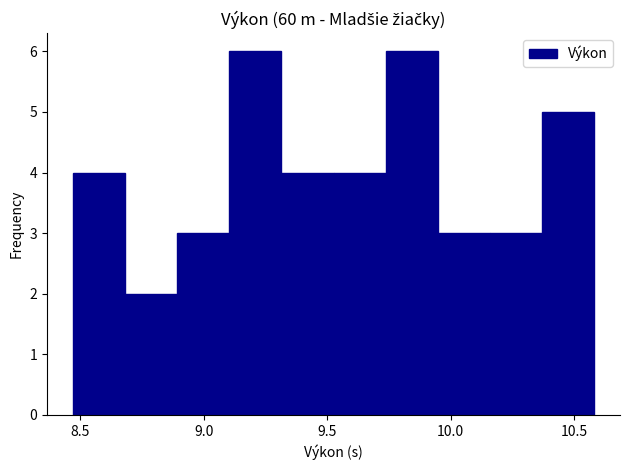

Reading left to right, transcribe this chart: for each bar, give the range it covers on the x-axis and its height. Neither the bar edges nor the heights are printed on the chart, so give them approximately, as read against the axes.

8.45 to 8.70: 4
8.70 to 8.90: 2
8.90 to 9.10: 3
9.10 to 9.30: 6
9.30 to 9.55: 4
9.55 to 9.75: 4
9.75 to 9.95: 6
9.95 to 10.15: 3
10.15 to 10.35: 3
10.35 to 10.60: 5